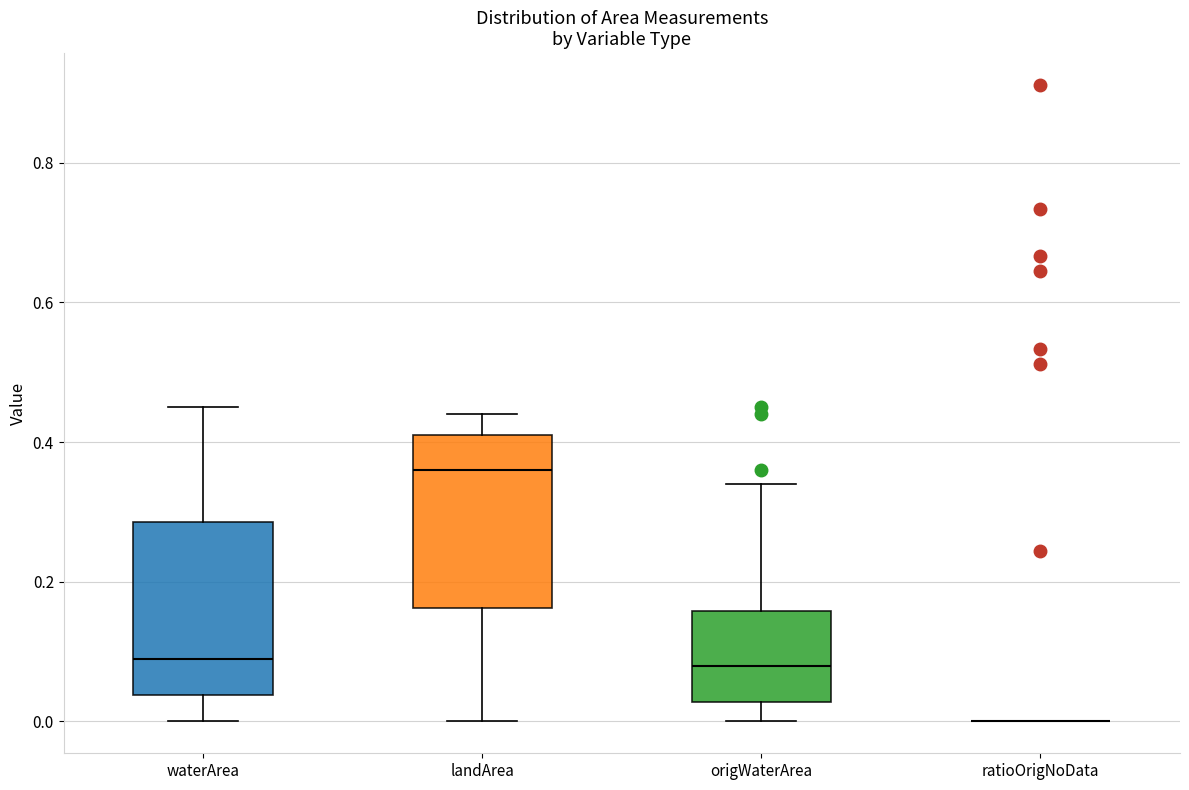

Reading left to right, transcribe this box plot: for each box, give where its median line is, the range the box spans, and where its two whiskers end, as read against the y-axis. The values are not printed on the chart, so give them approximately, as read against the axis.

waterArea: median 0.10, box 0.04 to 0.28, whiskers 0.00 to 0.46
landArea: median 0.36, box 0.16 to 0.42, whiskers 0.00 to 0.44
origWaterArea: median 0.08, box 0.02 to 0.16, whiskers 0.00 to 0.34
ratioOrigNoData: box collapsed to a line at 0.00, whiskers 0.00 to 0.00